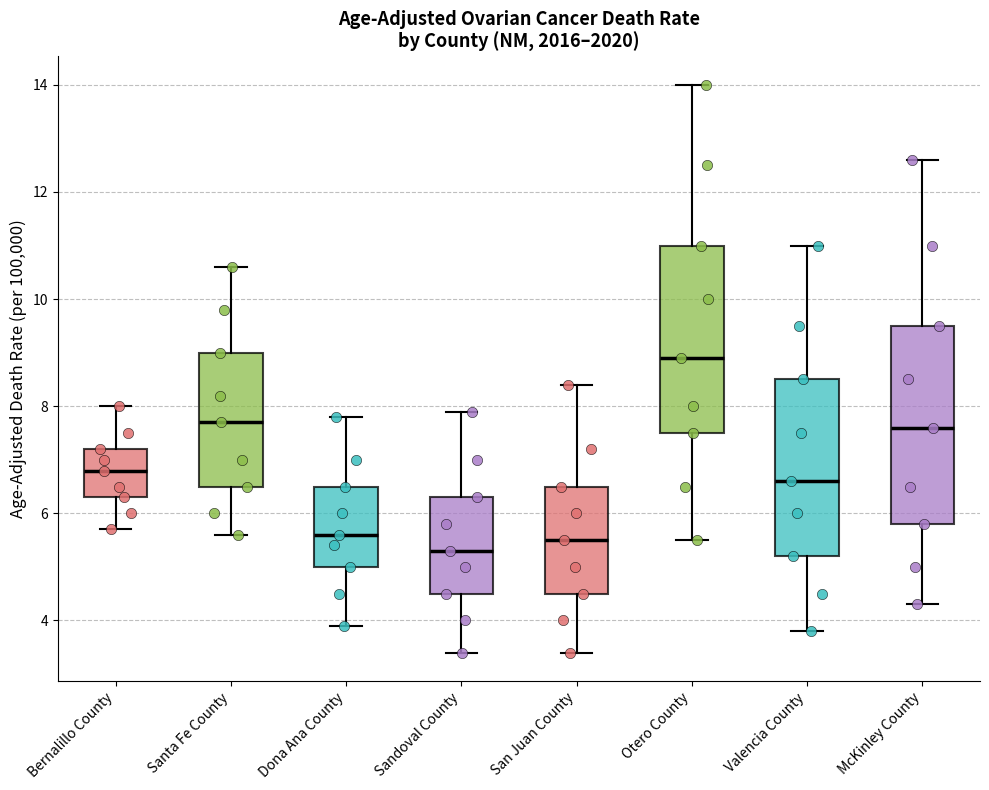

Where does the median line of the box for Santa Fe County sit on the y-axis? The values are not printed on the chart, so give them approximately, as read against the axis.

7.8